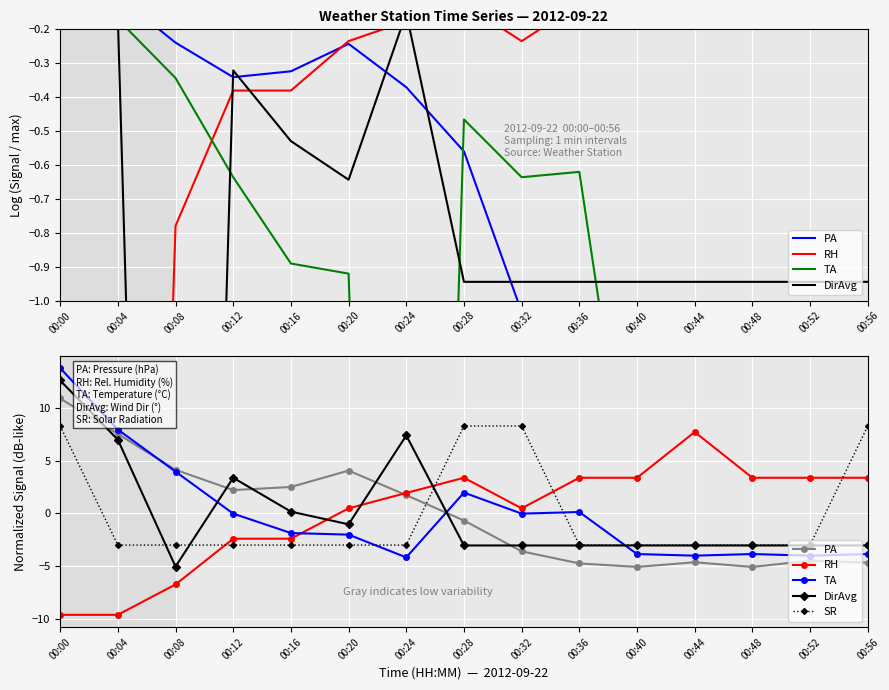

How many series are shown in this chart?

5